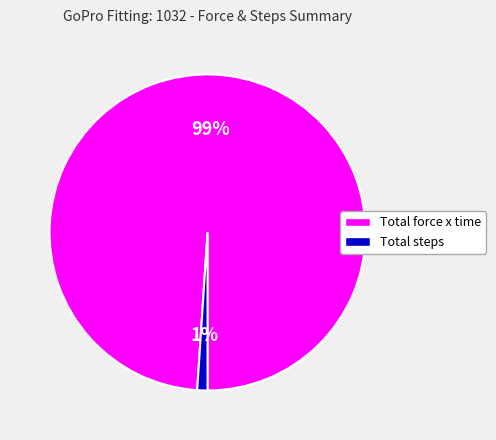

To the nearest percent, what portion does Total steps represent?

1%